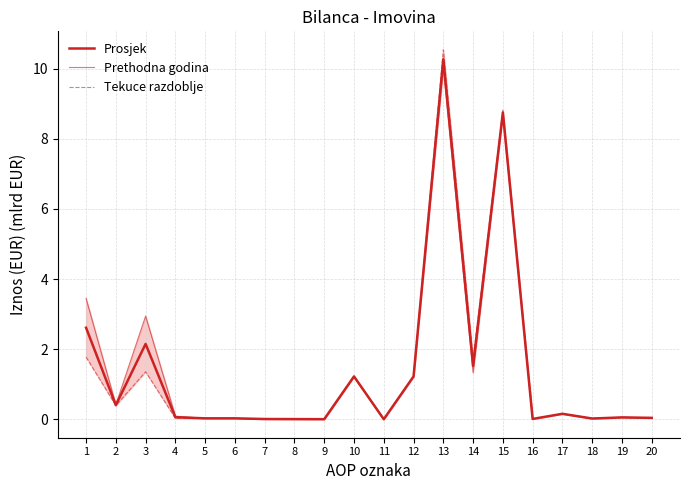

What is the average value of the Tekuce razdoblje series?

1.4